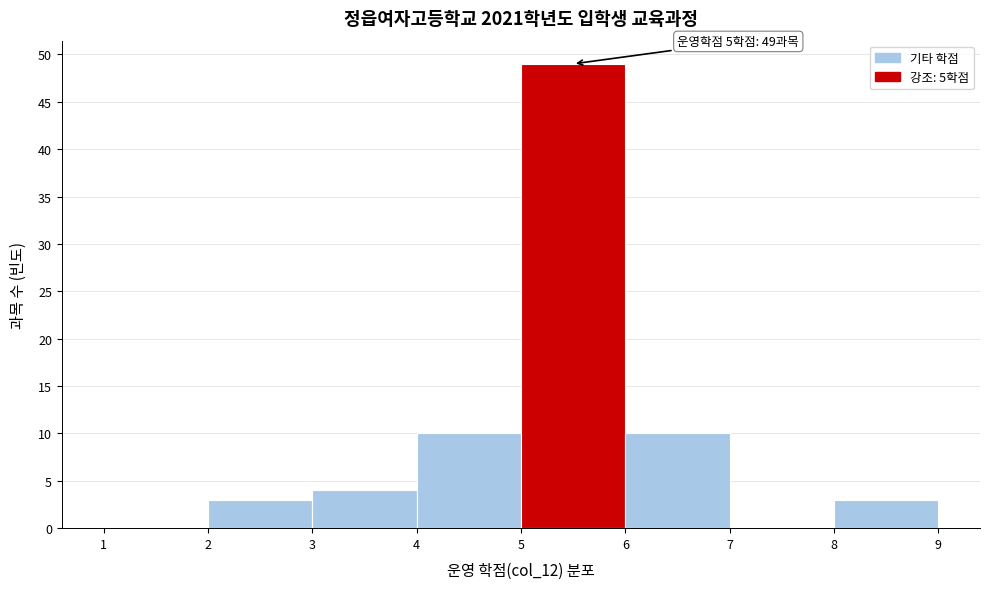

Which range on the x-axis has the tallest bar?

5 to 6